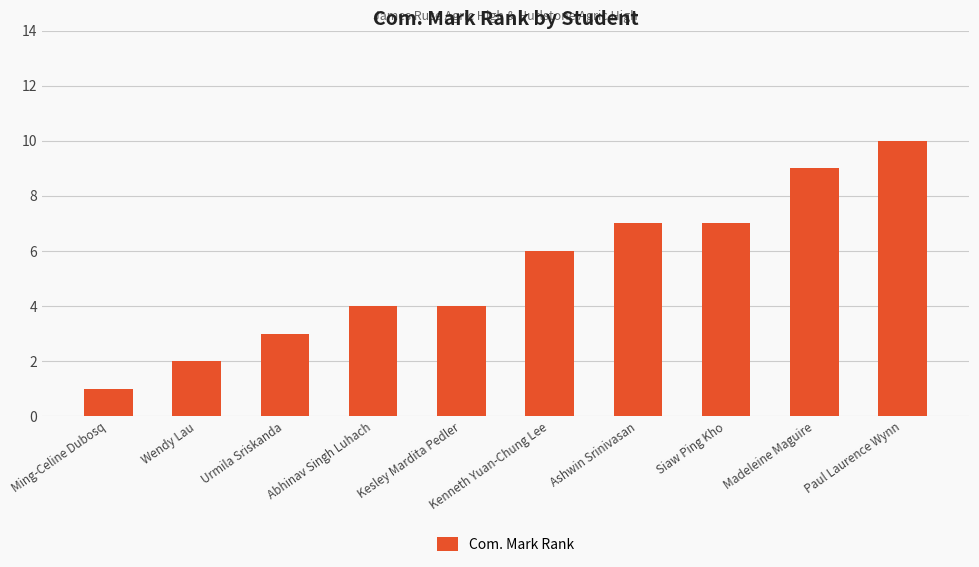

What is the approximate value at Ming-Celine Dubosq?

1